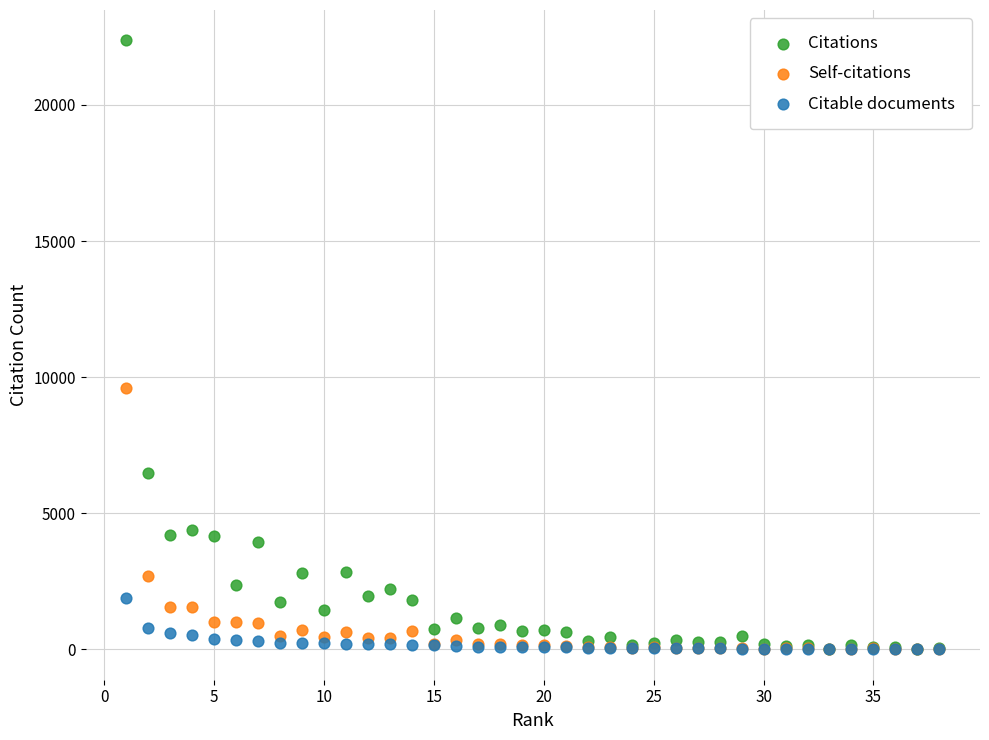

In the Citations series, what Y value is closest to 11190?

6490